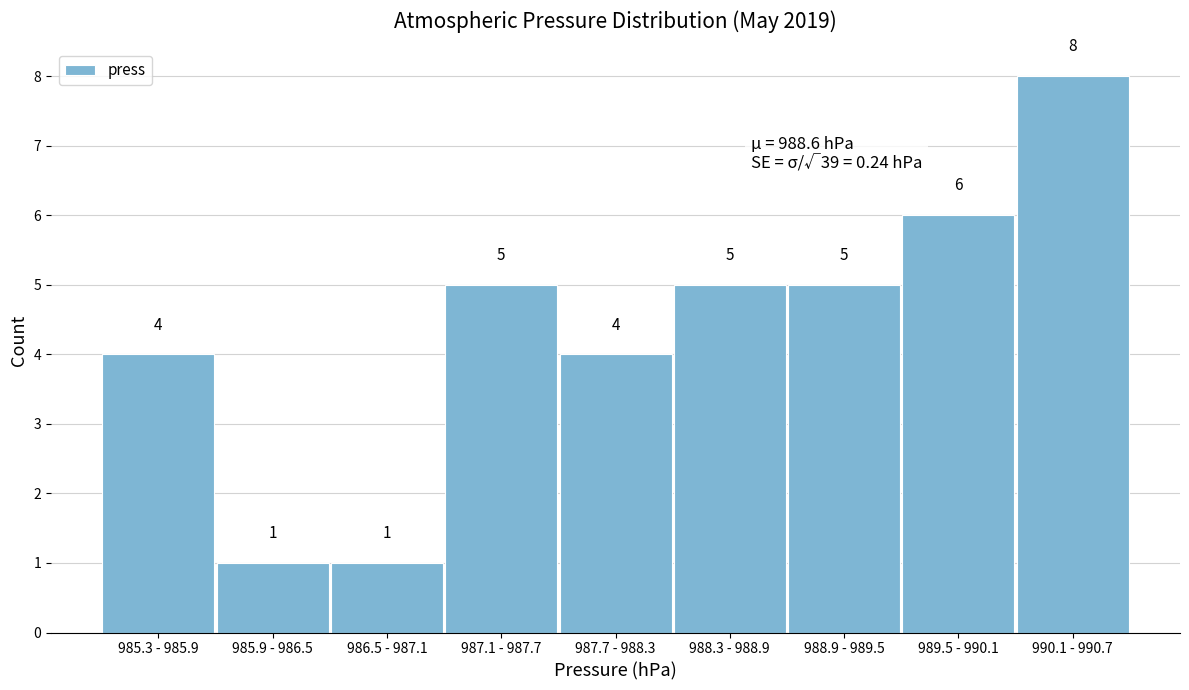

Reading right to left, transcribe all the data shown in this chart.

8	6	5	5	4	5	1	1	4